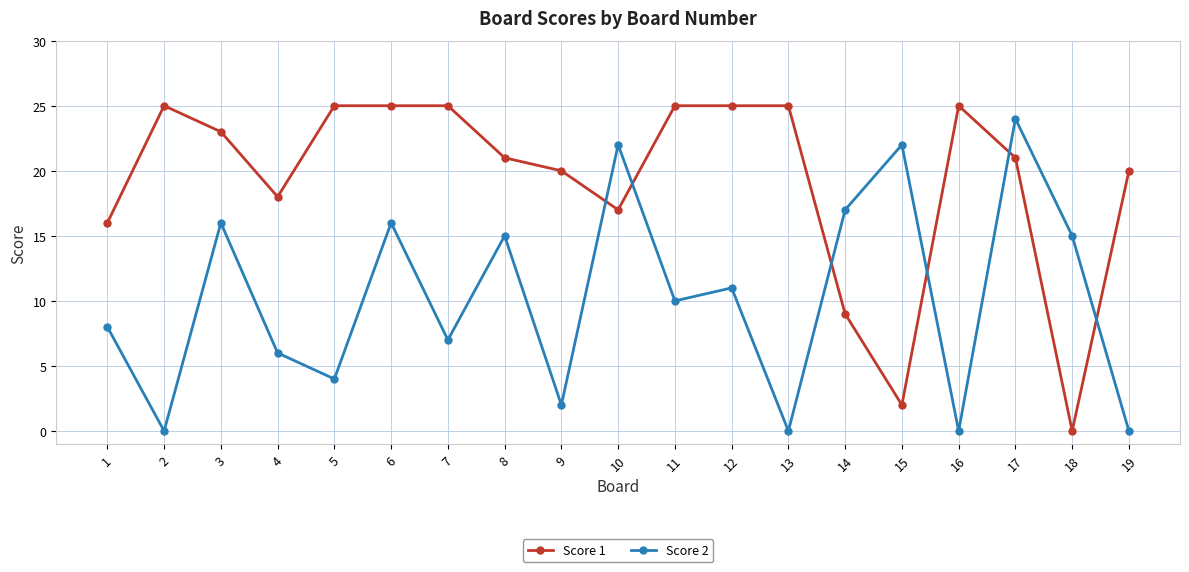

What is the average value of the Score 2 series?

10